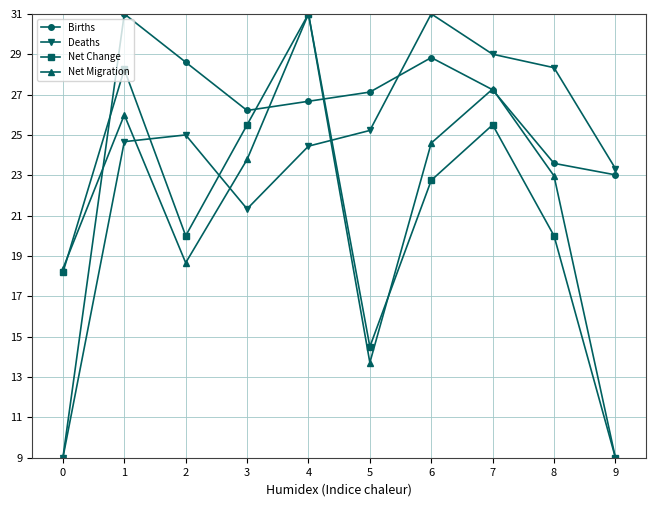

What is the total value across all series at 7?

109.0